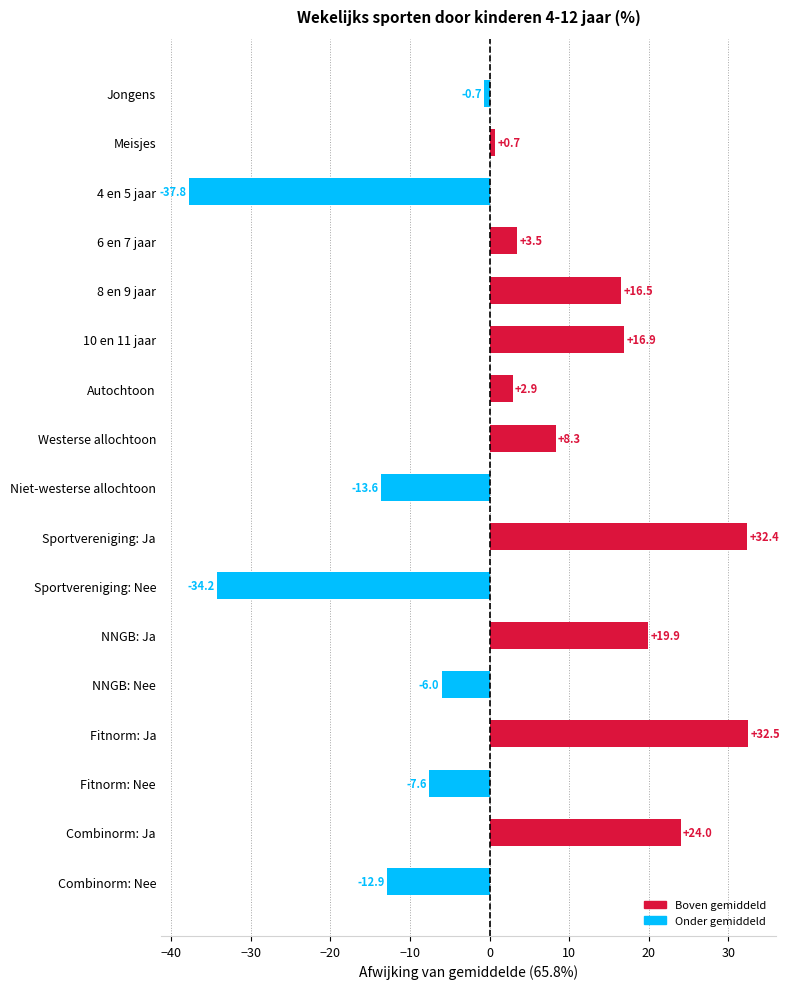

What position from the top is 4 en 5 jaar?

3